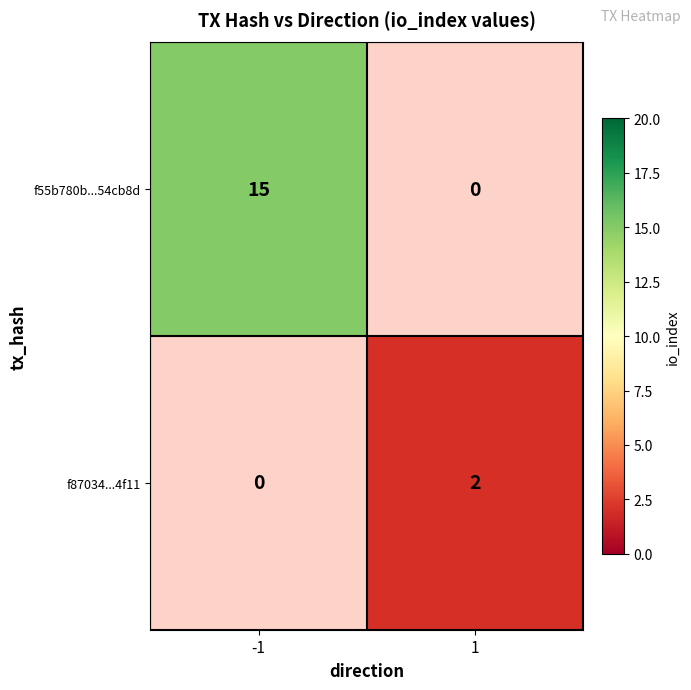

Rank the series by their maximum value, from highest to lowest.

f55b780b...54cb8d, f87034...4f11